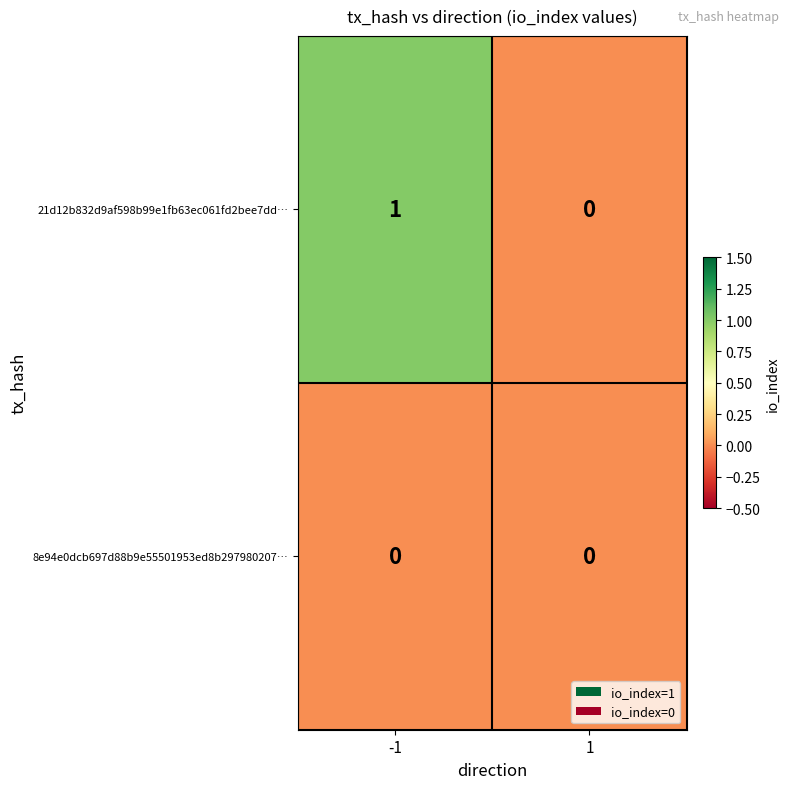

Reading left to right, list all the values displayed in this chart.

21d12b832d9af598b99e1fb63ec061fd2bee7dd…: -1=1	1=0
8e94e0dcb697d88b9e55501953ed8b297980207…: -1=0	1=0